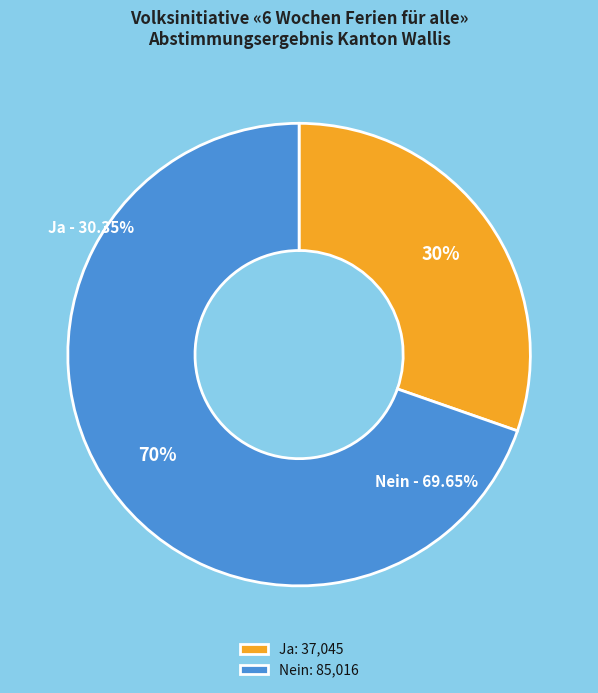

To the nearest percent, what is the difference between the Nein and Ja slice percentages?

39%